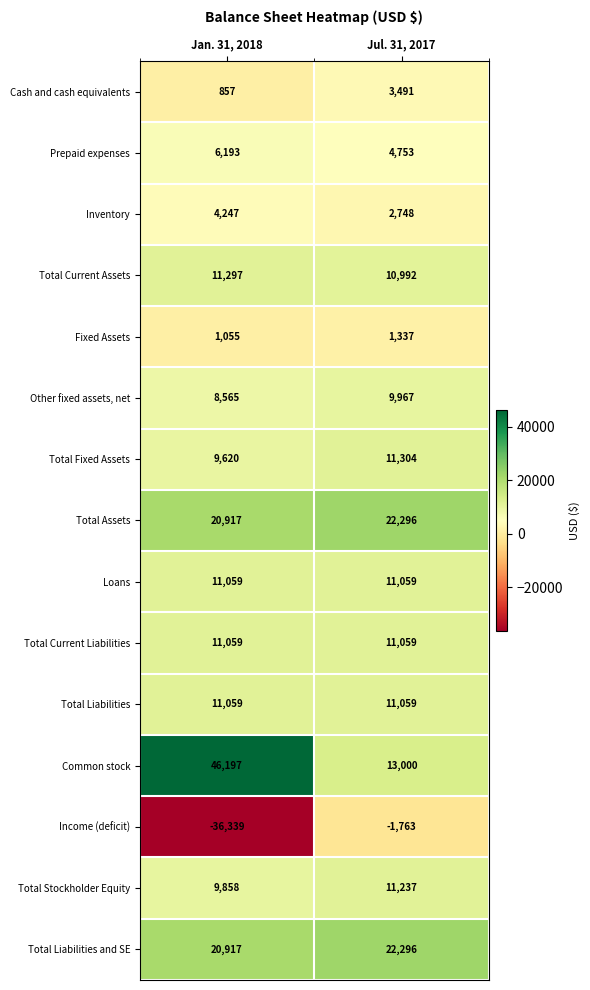

Reading right to left, extract all data points from this chart.

Cash and cash equivalents: Jul. 31, 2017=3491	Jan. 31, 2018=857
Prepaid expenses: Jul. 31, 2017=4753	Jan. 31, 2018=6193
Inventory: Jul. 31, 2017=2748	Jan. 31, 2018=4247
Total Current Assets: Jul. 31, 2017=10992	Jan. 31, 2018=11297
Fixed Assets: Jul. 31, 2017=1337	Jan. 31, 2018=1055
Other fixed assets, net: Jul. 31, 2017=9967	Jan. 31, 2018=8565
Total Fixed Assets: Jul. 31, 2017=11304	Jan. 31, 2018=9620
Total Assets: Jul. 31, 2017=22296	Jan. 31, 2018=20917
Loans: Jul. 31, 2017=11059	Jan. 31, 2018=11059
Total Current Liabilities: Jul. 31, 2017=11059	Jan. 31, 2018=11059
Total Liabilities: Jul. 31, 2017=11059	Jan. 31, 2018=11059
Common stock: Jul. 31, 2017=13000	Jan. 31, 2018=46197
Income (deficit): Jul. 31, 2017=-1763	Jan. 31, 2018=-36339
Total Stockholder Equity: Jul. 31, 2017=11237	Jan. 31, 2018=9858
Total Liabilities and SE: Jul. 31, 2017=22296	Jan. 31, 2018=20917